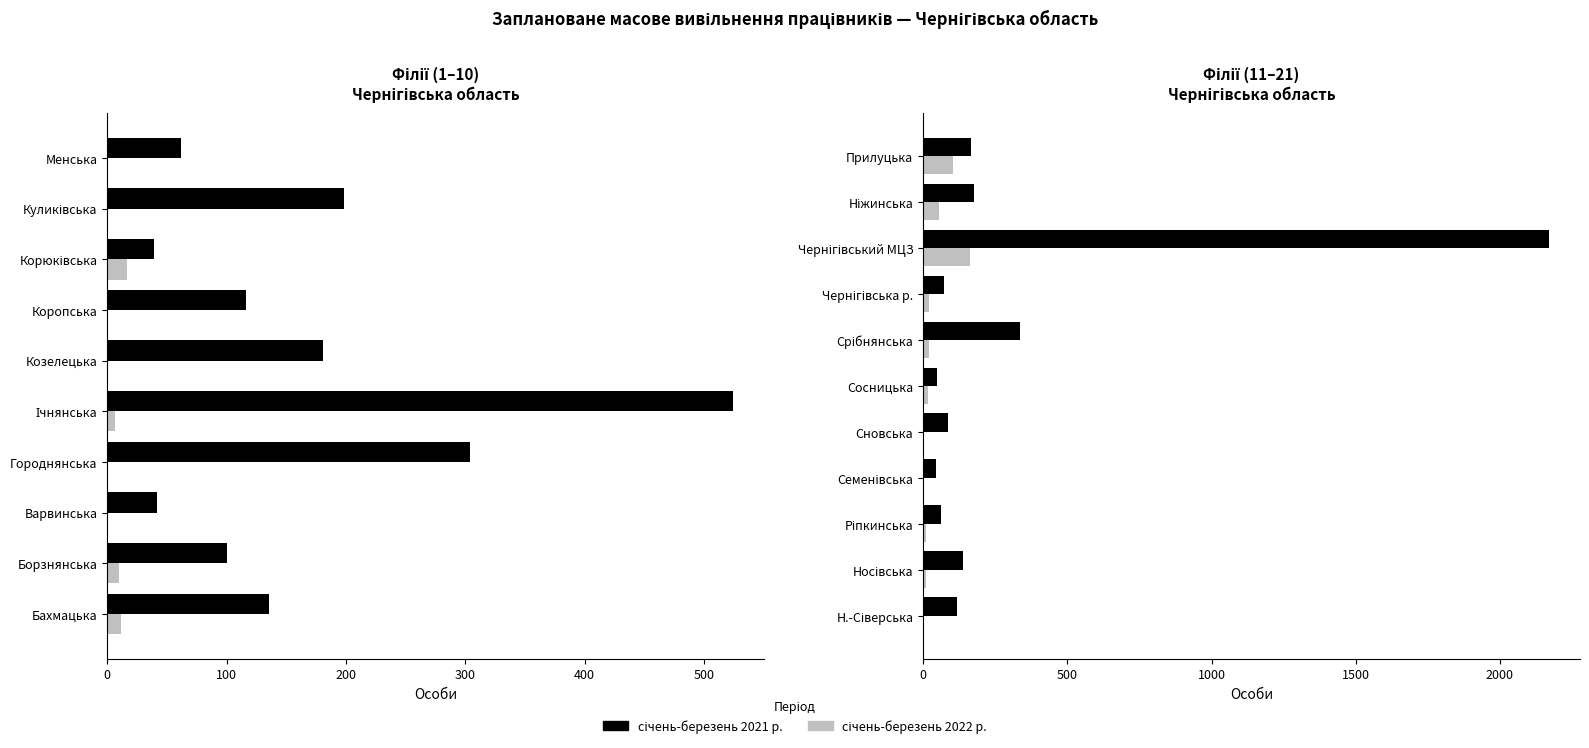

Which series has the largest total across all categories?

2021 р.